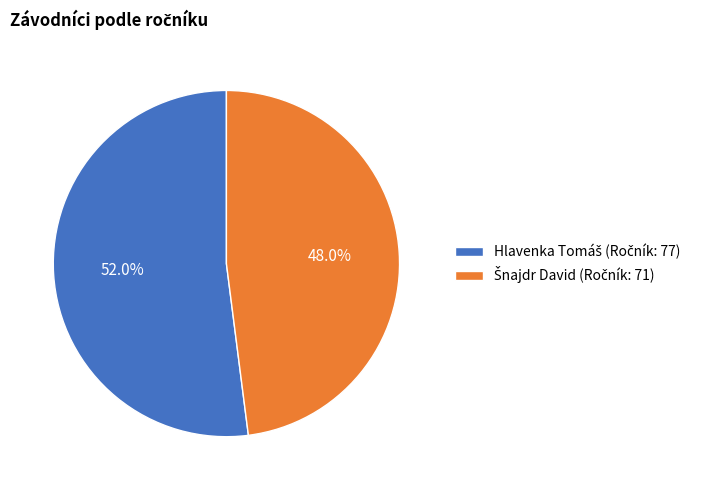

Is there a majority slice in this chart?

Yes